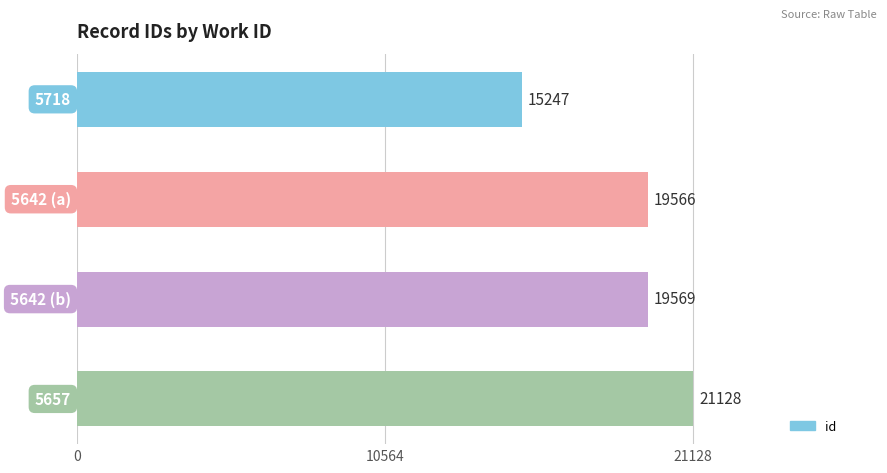

Reading bottom to top, transcribe all the data shown in this chart.

21128	19569	19566	15247